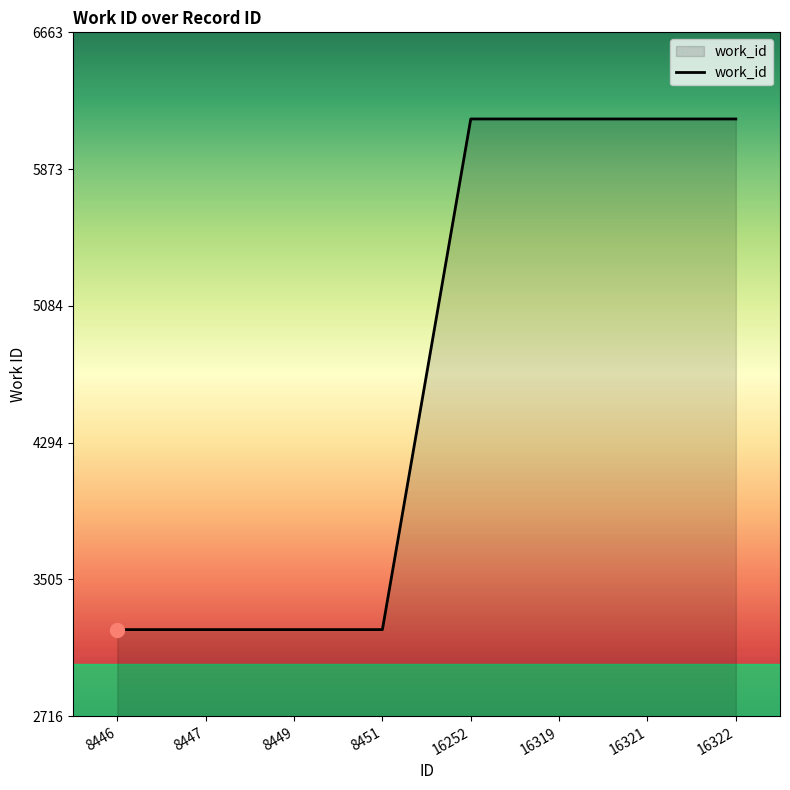

How many values are below 6163?

4